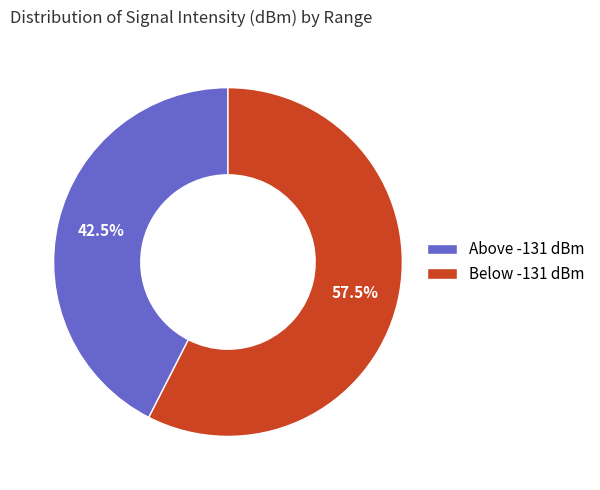

Rank the categories by value from highest to lowest.

Below -131 dBm, Above -131 dBm